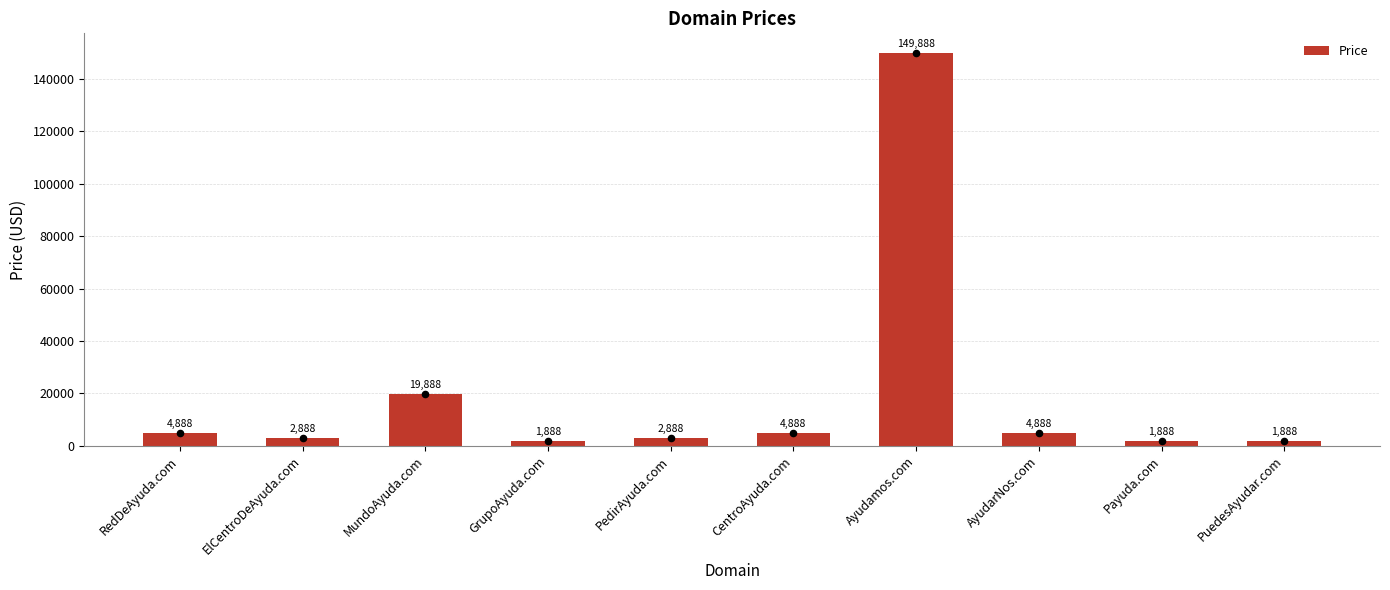

What is the ratio of the value at Ayudamos.com to the value at ElCentroDeAyuda.com?

51.9